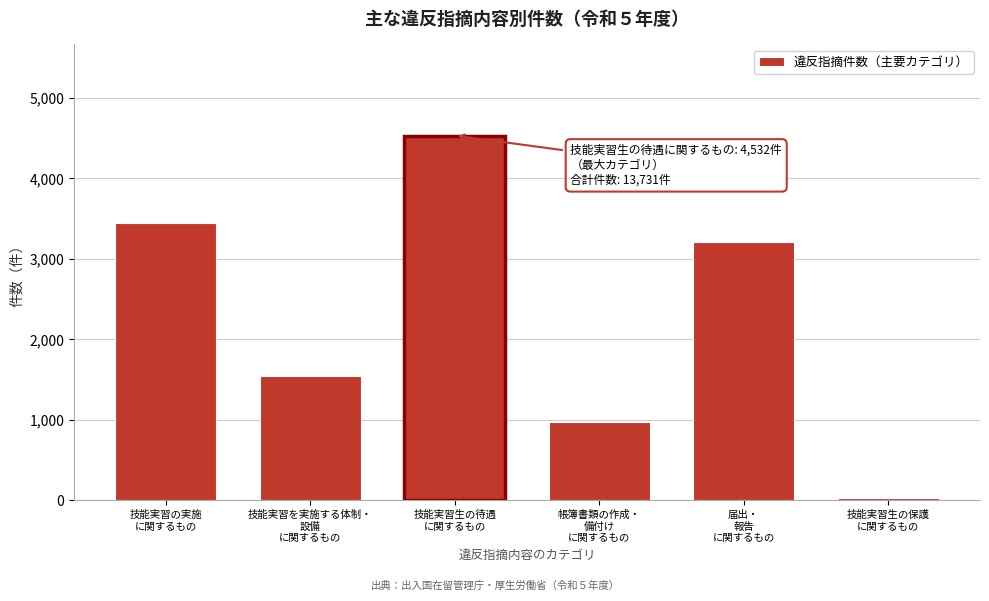

Reading left to right, extract all data points from this chart.

3445	1539	4532	978	3213	24